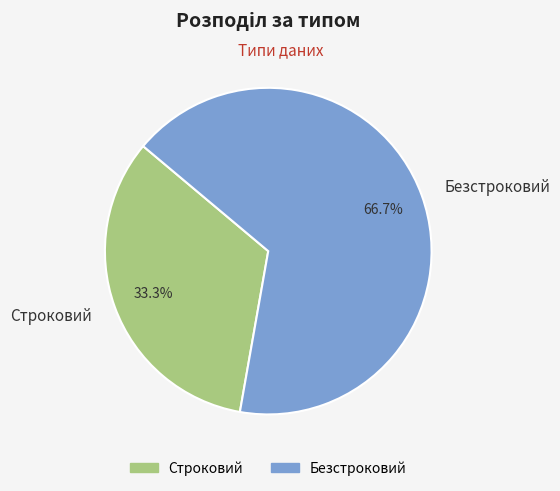

Rank the categories by value from lowest to highest.

Строковий, Безстроковий